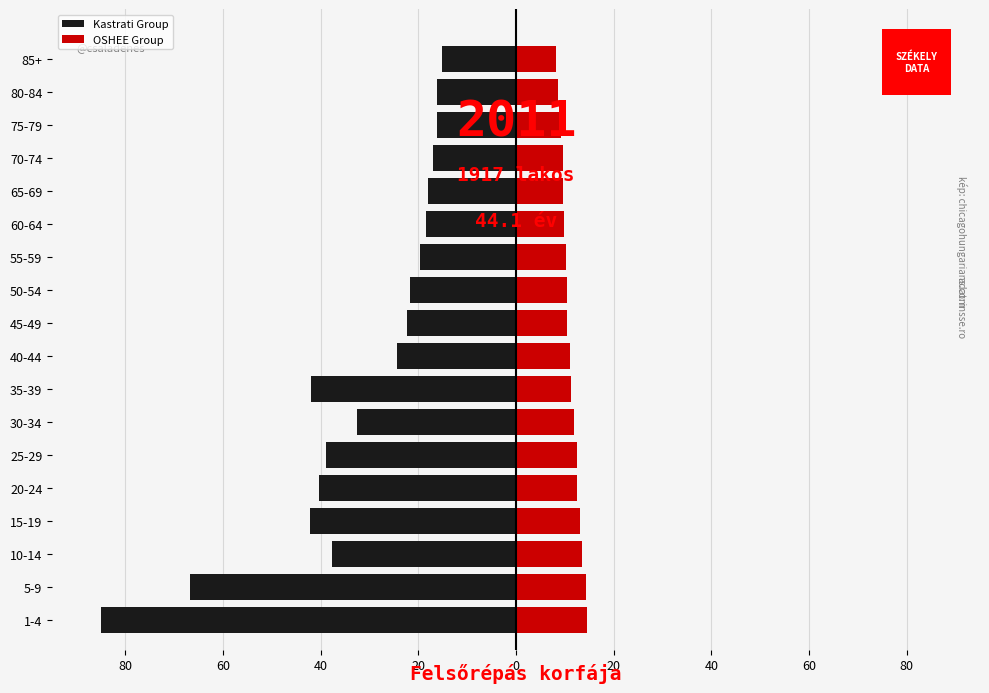

Count the number of categories in the chart.

18